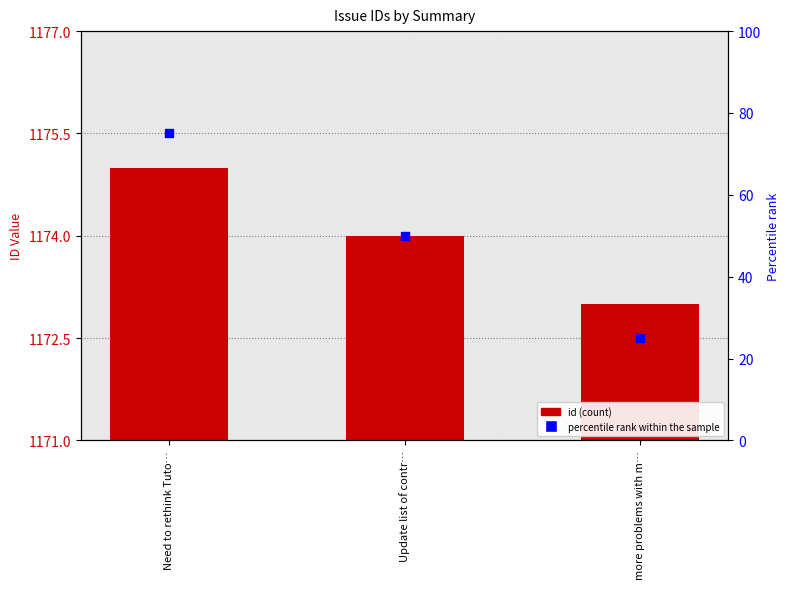

Is the value of id at more problems with m… greater than the value of percentile rank within the sample at Need to rethink Tuto…?

Yes